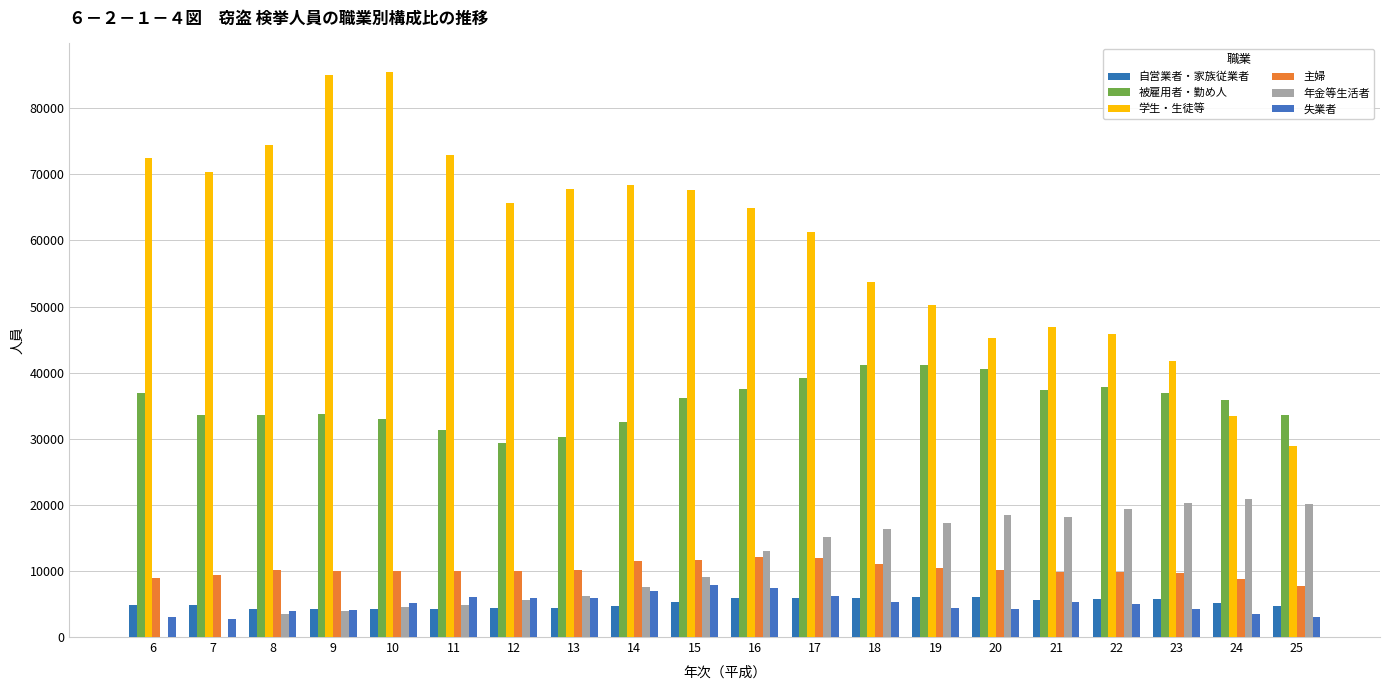

Does the chart contain stacked bars?

No